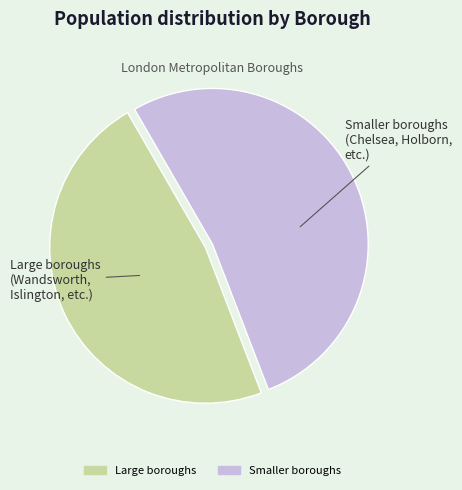

How many slices are in this pie chart?

2